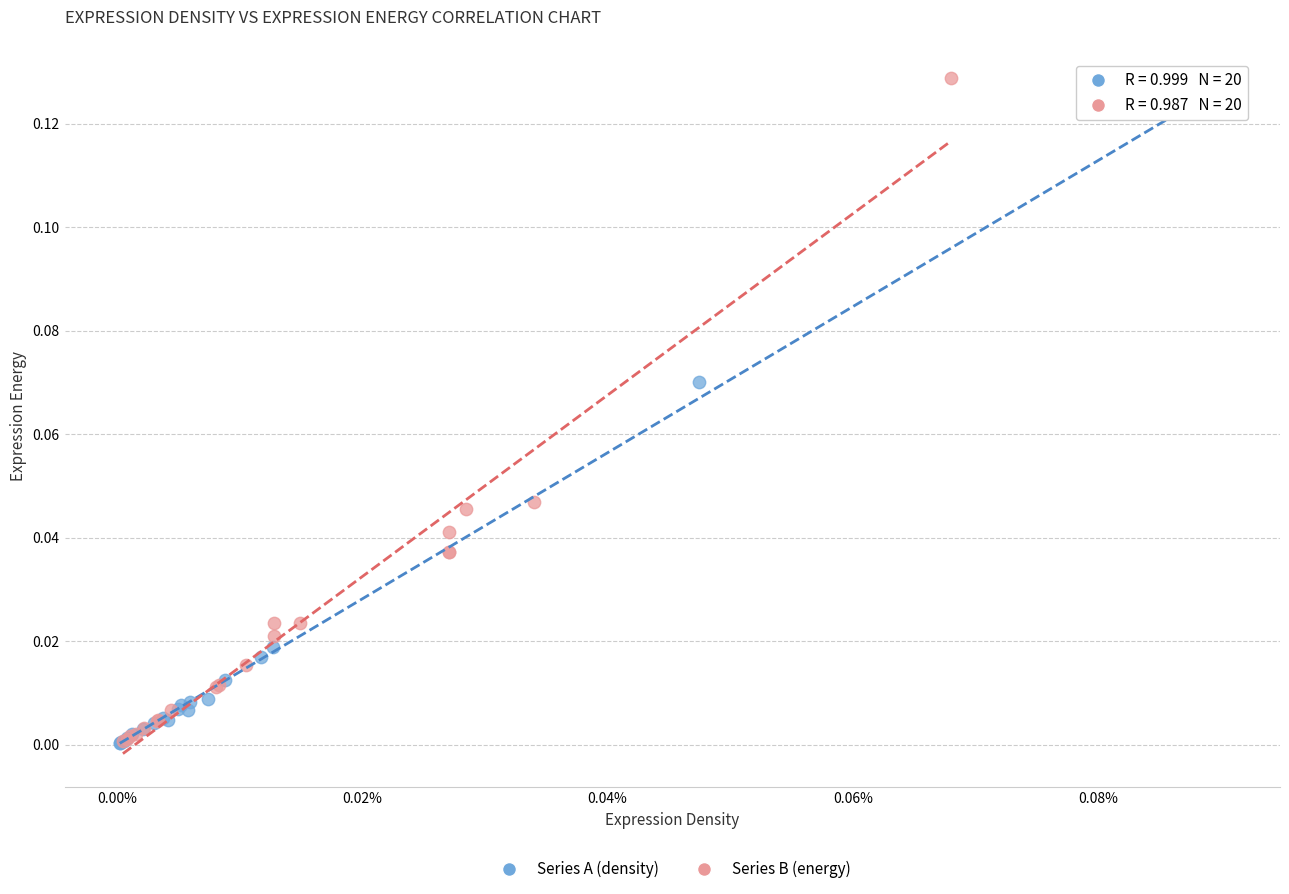

What are all the series names shown in the legend?

Series A (density), Series B (energy)